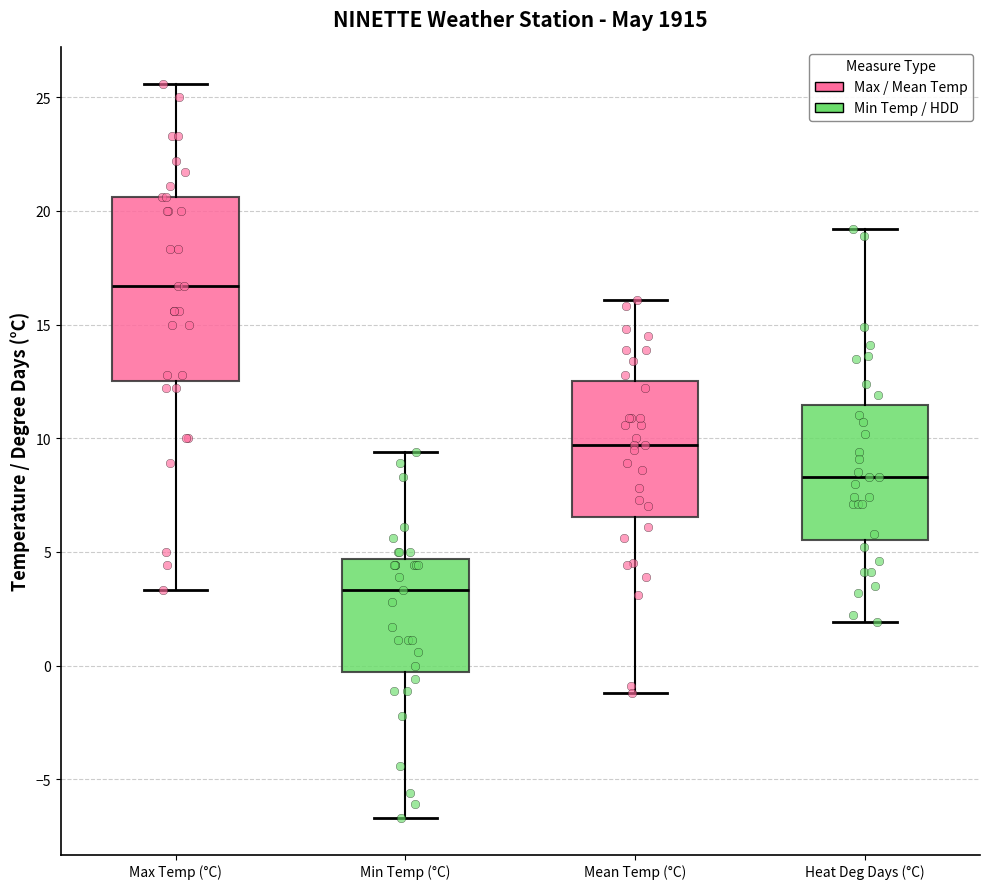

Reading left to right, transcribe this box plot: for each box, give where its median line is, the range the box spans, and where its two whiskers end, as read against the y-axis. The values are not printed on the chart, so give them approximately, as read against the axis.

Max Temp (°C): median 16.5, box 12.5 to 20.5, whiskers 3.5 to 25.5
Min Temp (°C): median 3.5, box -0.5 to 4.5, whiskers -6.5 to 9.5
Mean Temp (°C): median 9.5, box 6.5 to 12.5, whiskers -1.0 to 16.0
Heat Deg Days (°C): median 8.5, box 5.5 to 11.5, whiskers 2.0 to 19.0